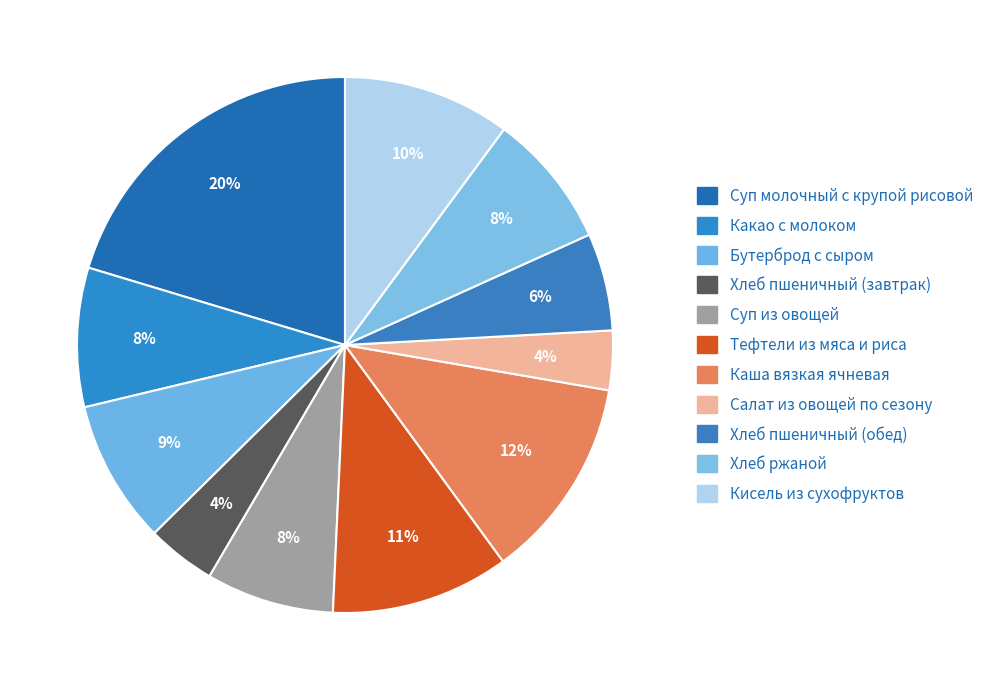

How many segments does this pie chart have?

11